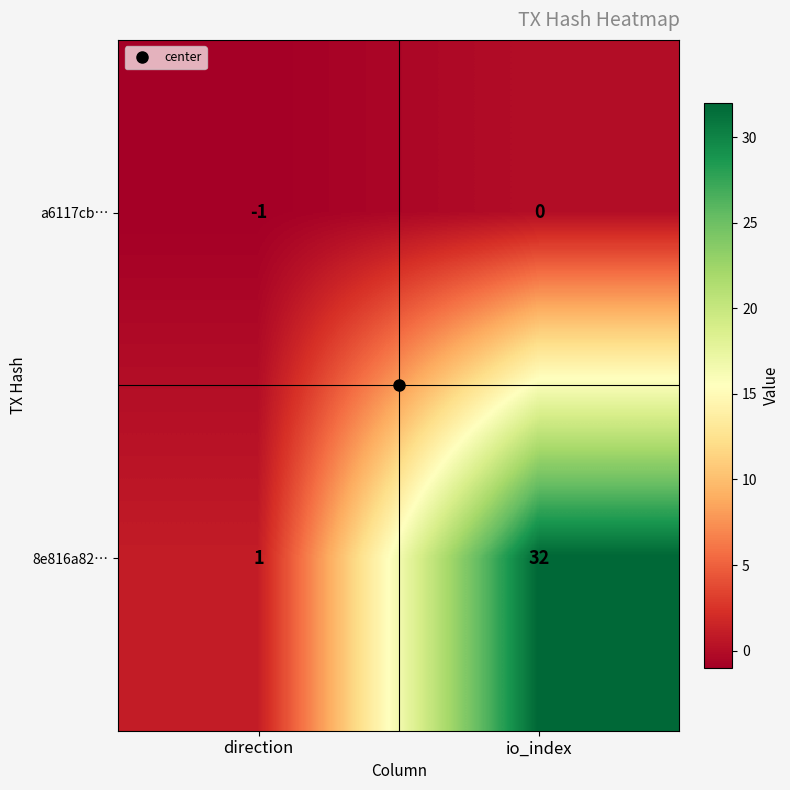

At how many categories does at least one series exceed 2?

1